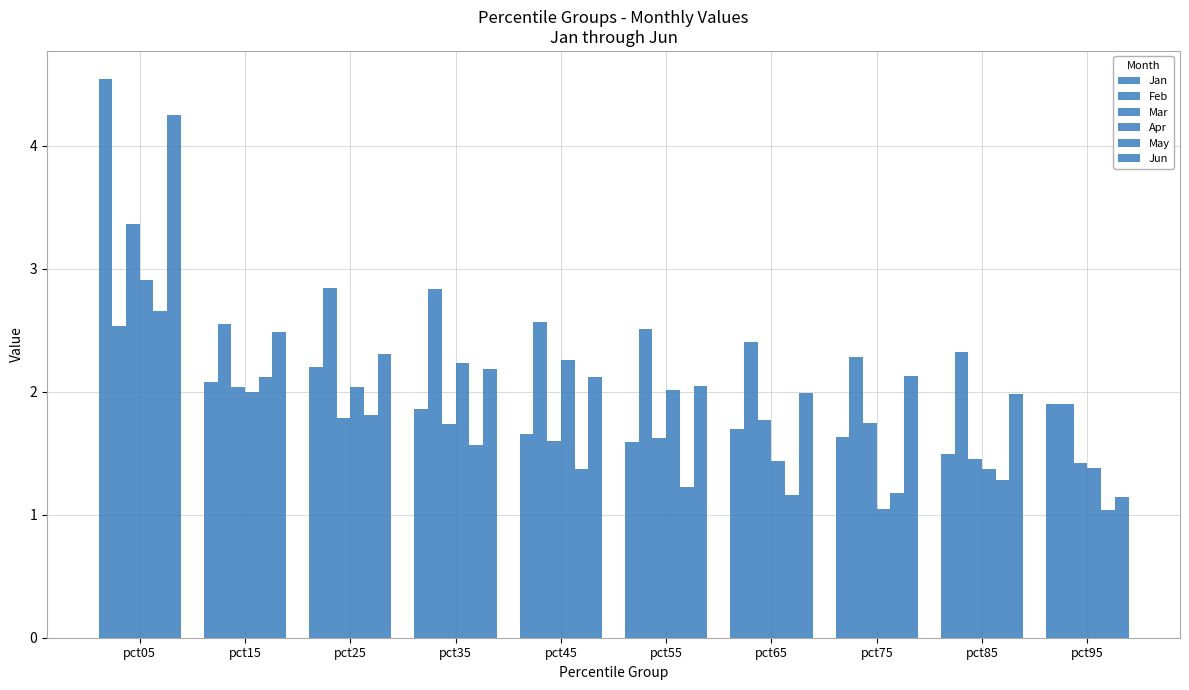

True or false: Jun has a value of 2.5 at pct05.

False